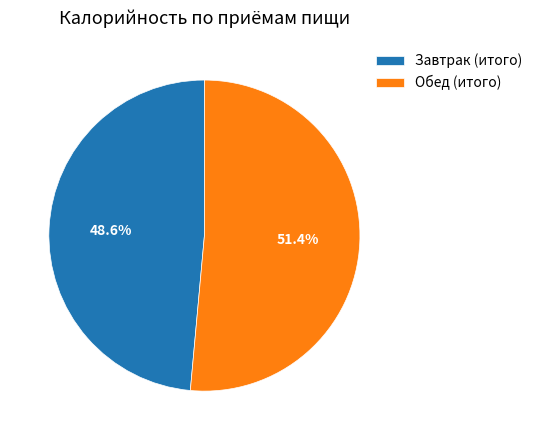

Is the sum of Обед (итого) and Завтрак (итого) greater than half?

Yes